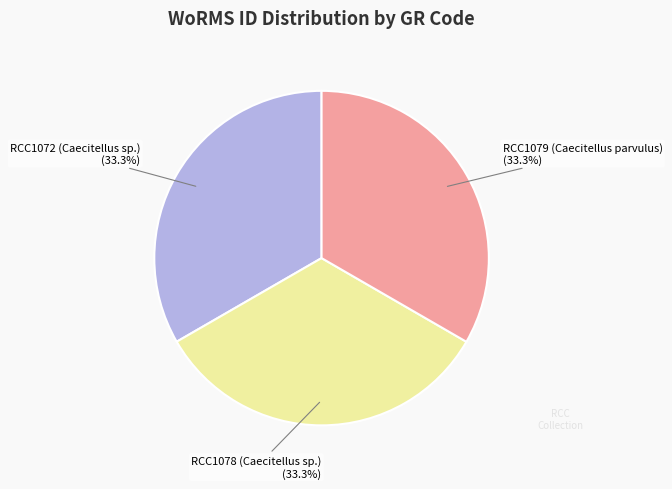

How much of the chart is everything except RCC1072 (Caecitellus sp.) (33.3%)?

66.7%